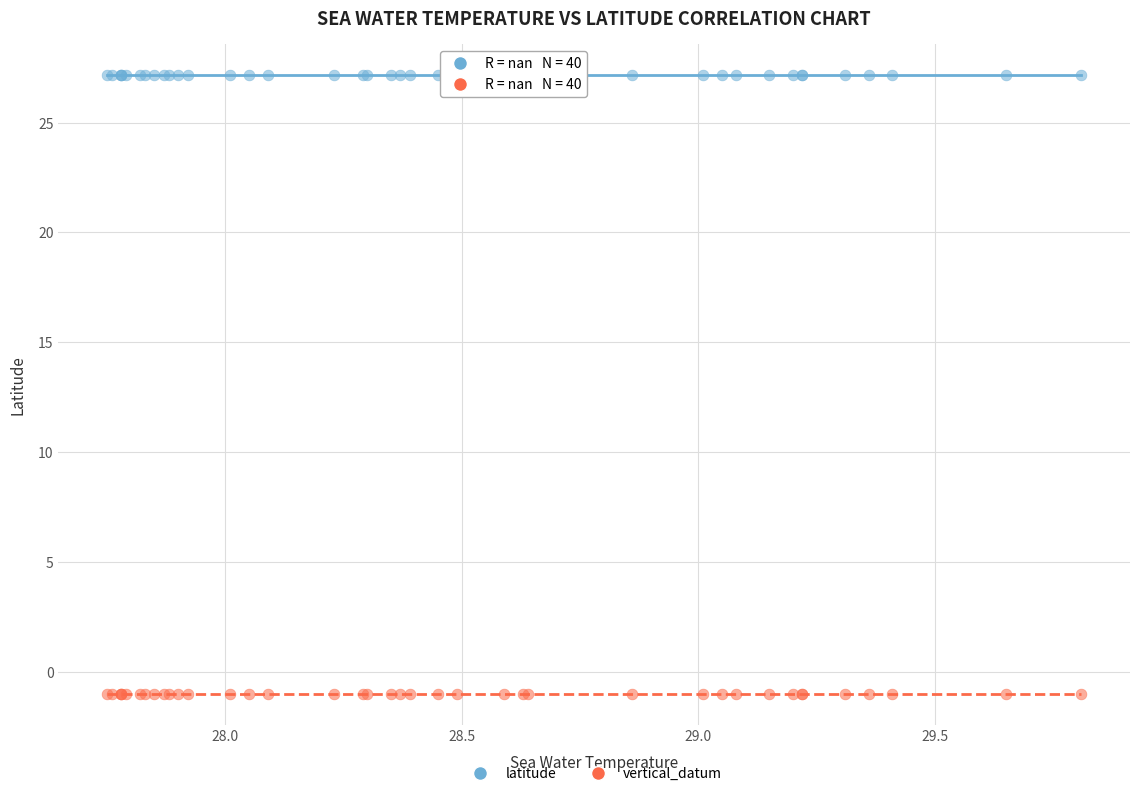

Which series reaches the minimum Y coordinate?

vertical_datum